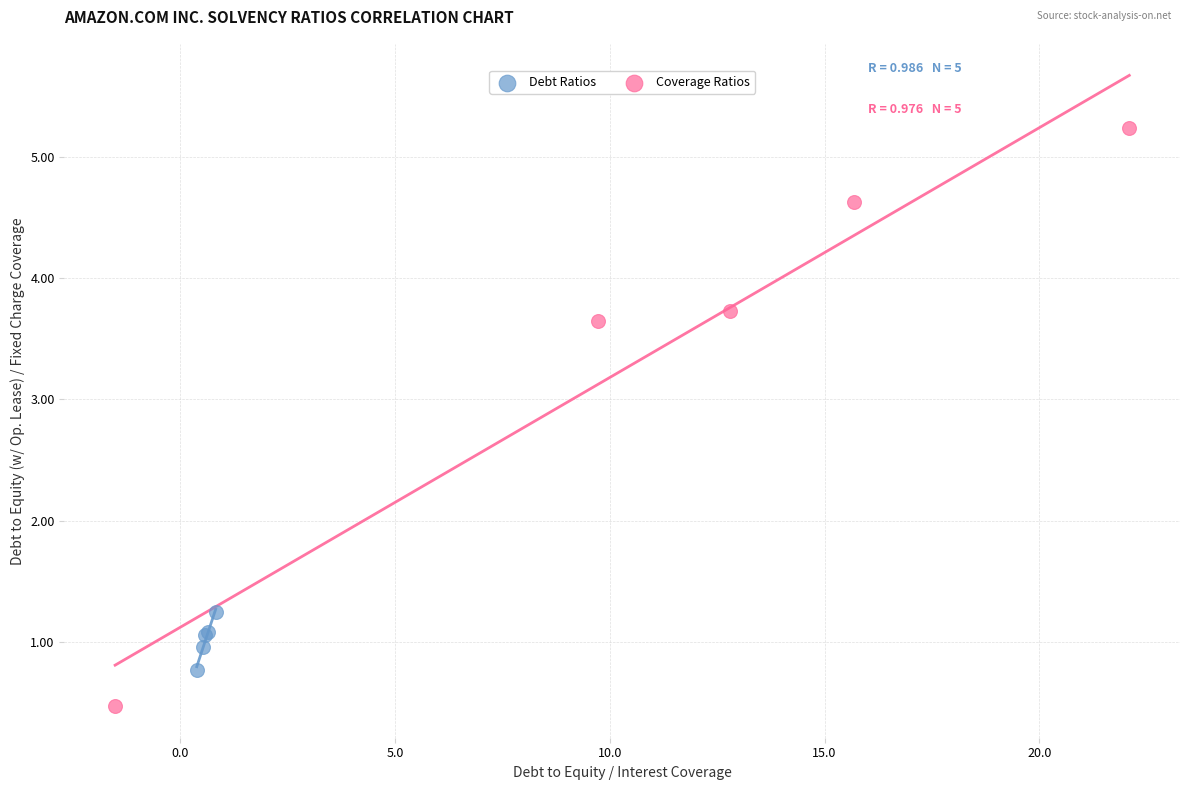

What are all the series names shown in the legend?

Debt Ratios, Coverage Ratios